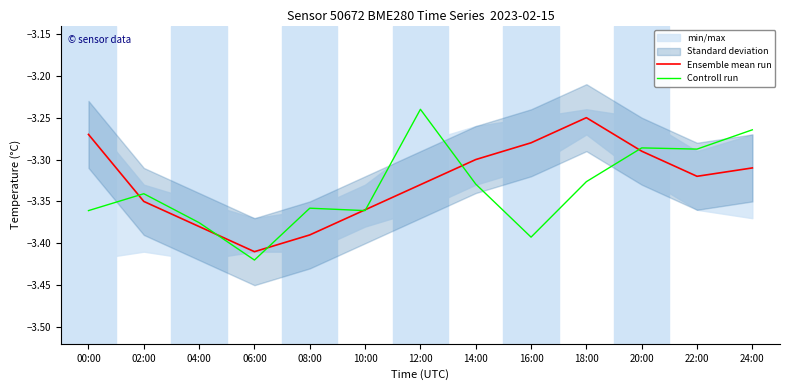

How many interior local peaks does the Controll run series have?

4